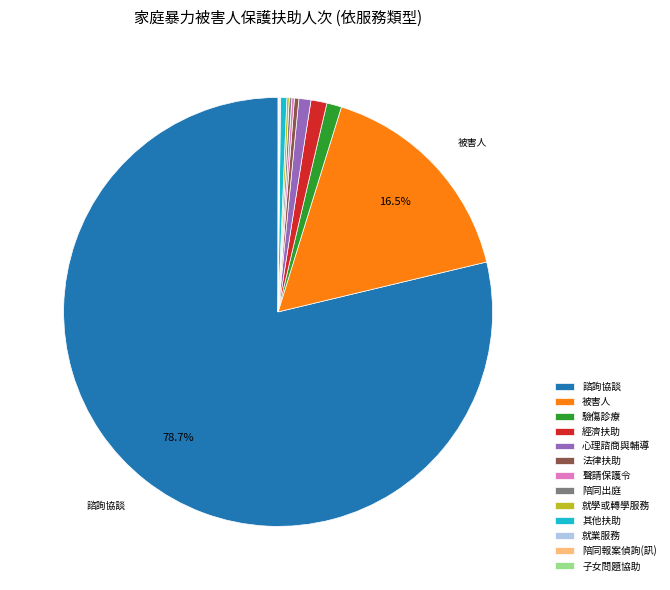

Which slice is the largest?

諮詢協談